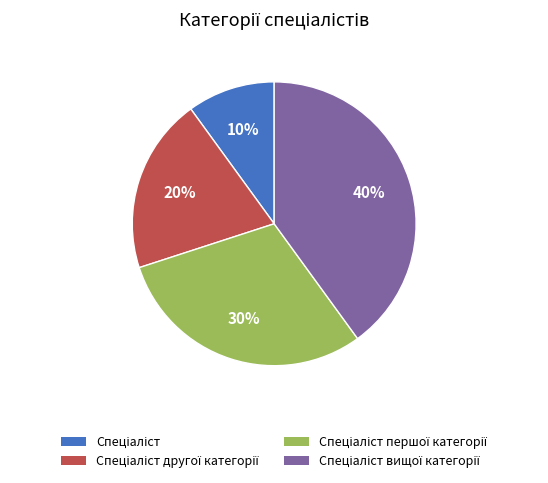

To the nearest percent, what is the difference between the largest and smallest slice percentages?

30%